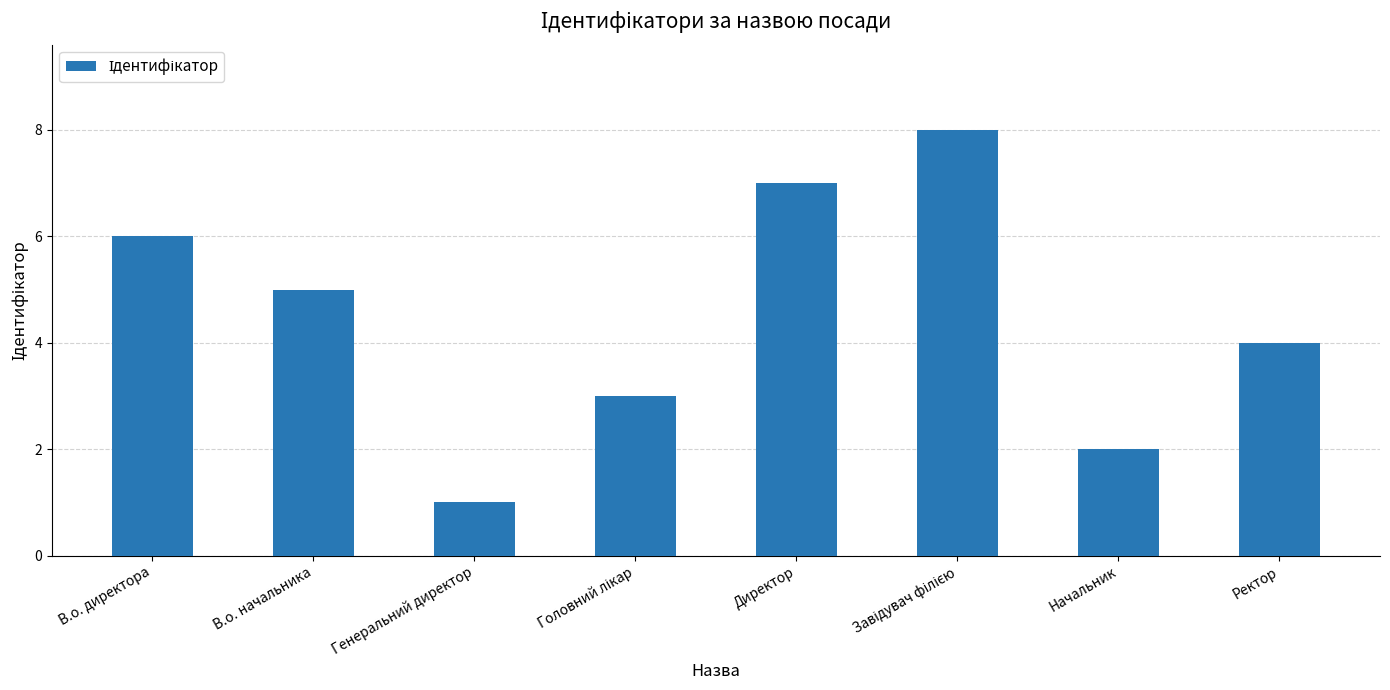

How many values are between 3 and 7?

5